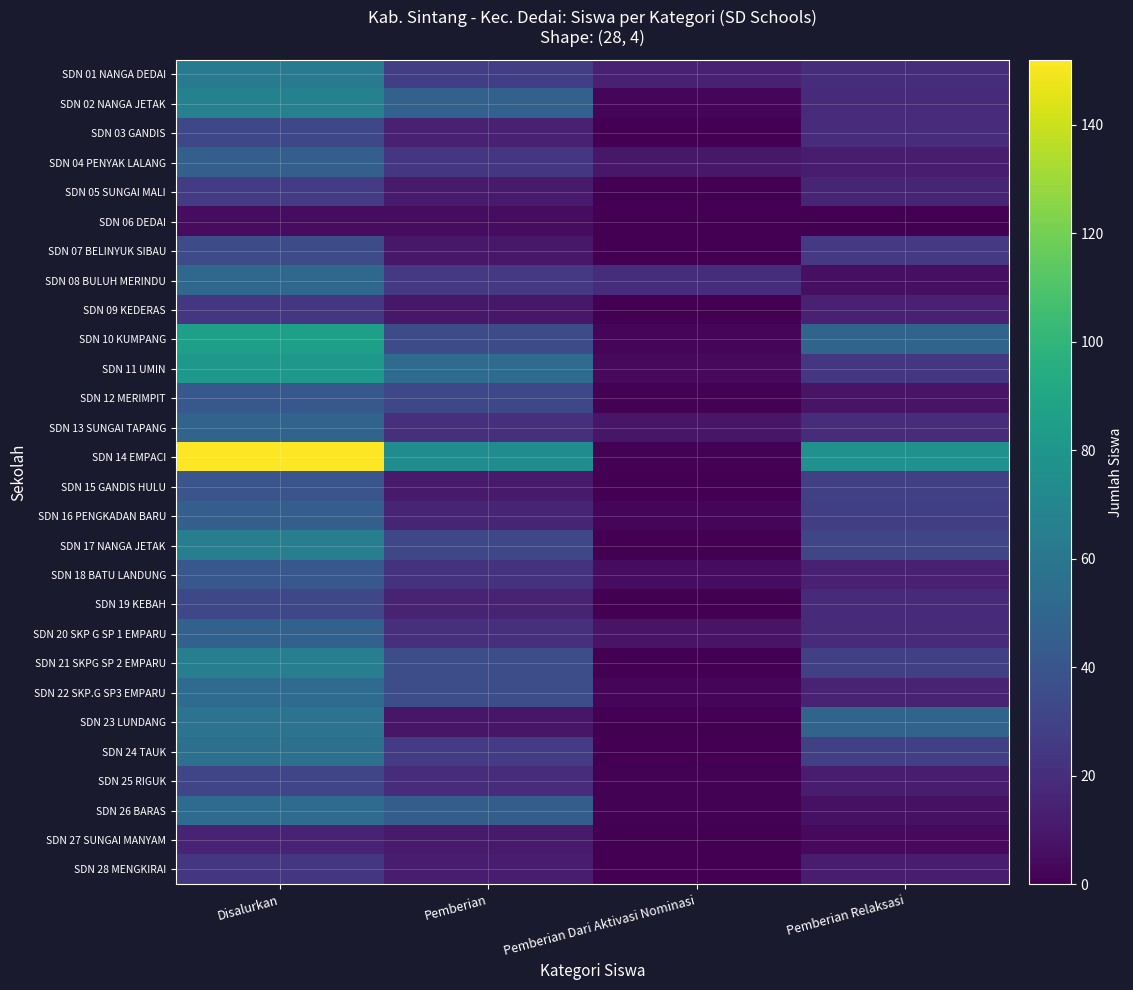

Rank the series at Pemberian Relaksasi from highest to lowest value.

SDN 14 EMPACI, SDN 10 KUMPANG, SDN 23 LUNDANG, SDN 17 NANGA JETAK, SDN 15 GANDIS HULU, SDN 21 SKPG SP 2 EMPARU, SDN 24 TAUK, SDN 16 PENGKADAN BARU, SDN 07 BELINYUK SIBAU, SDN 11 UMIN, SDN 01 NANGA DEDAI, SDN 03 GANDIS, SDN 13 SUNGAI TAPANG, SDN 02 NANGA JETAK, SDN 19 KEBAH, SDN 20 SKP G SP 1 EMPARU, SDN 05 SUNGAI MALI, SDN 22 SKP.G SP3 EMPARU, SDN 09 KEDERAS, SDN 18 BATU LANDUNG, SDN 04 PENYAK LALANG, SDN 25 RIGUK, SDN 28 MENGKIRAI, SDN 12 MERIMPIT, SDN 26 BARAS, SDN 08 BULUH MERINDU, SDN 27 SUNGAI MANYAM, SDN 06 DEDAI